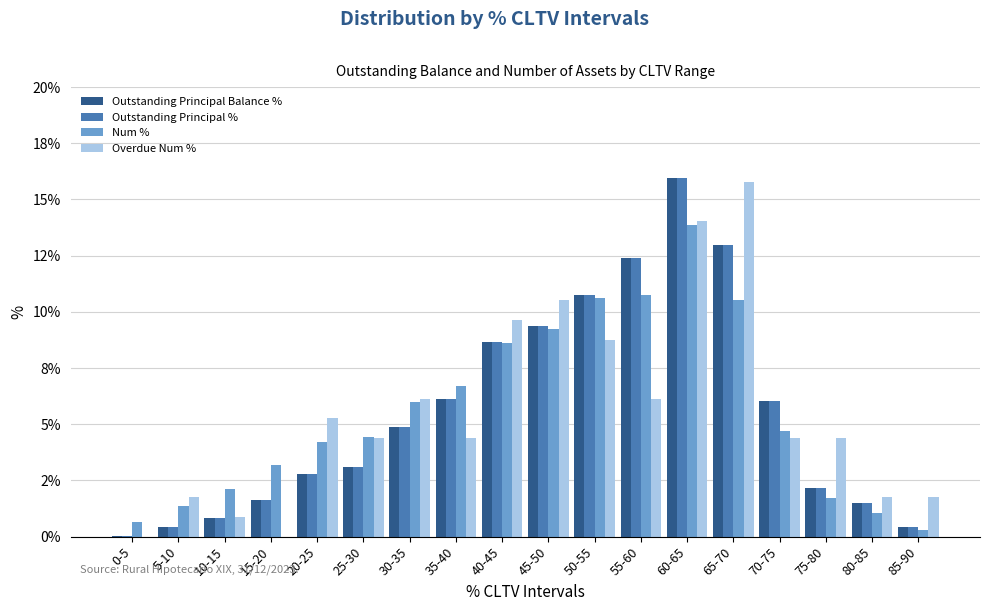

At which category does the chart reach its peak across all series?

60-65